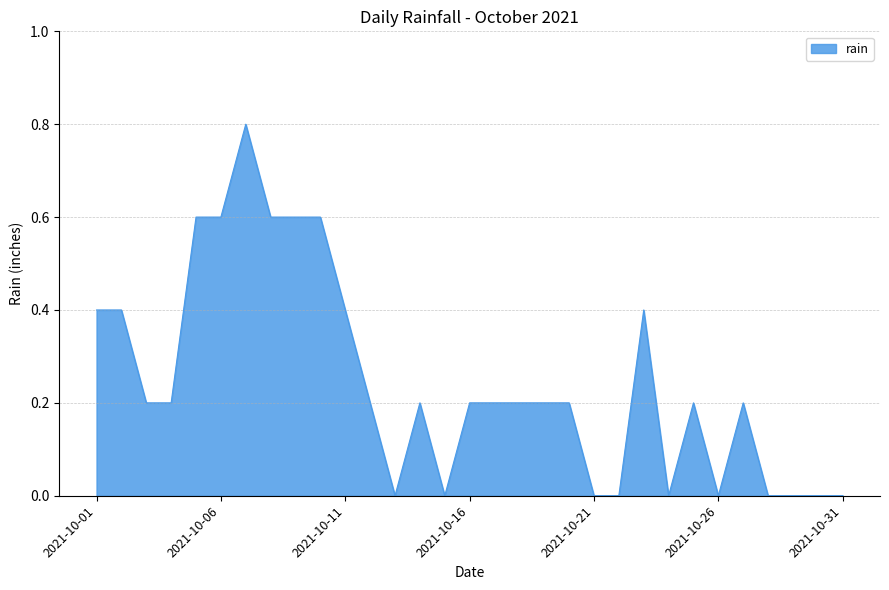

What is the difference between the maximum and minimum values?

0.8